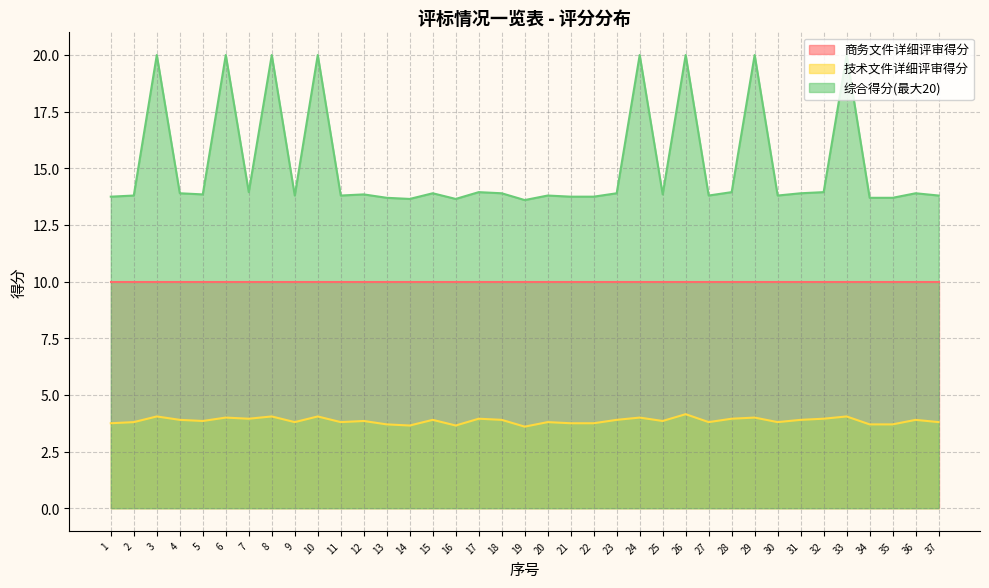

Is the value of 技术文件详细评审得分 at 2 greater than the value of 综合得分 at 31?

No